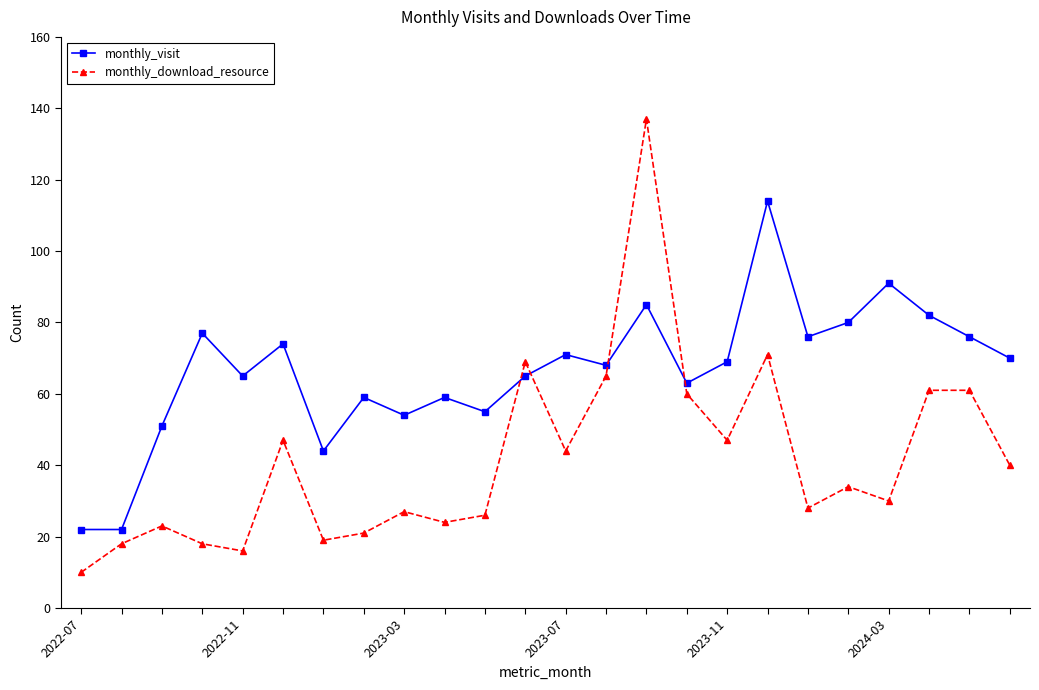

Which series has the largest total across all categories?

monthly_visit